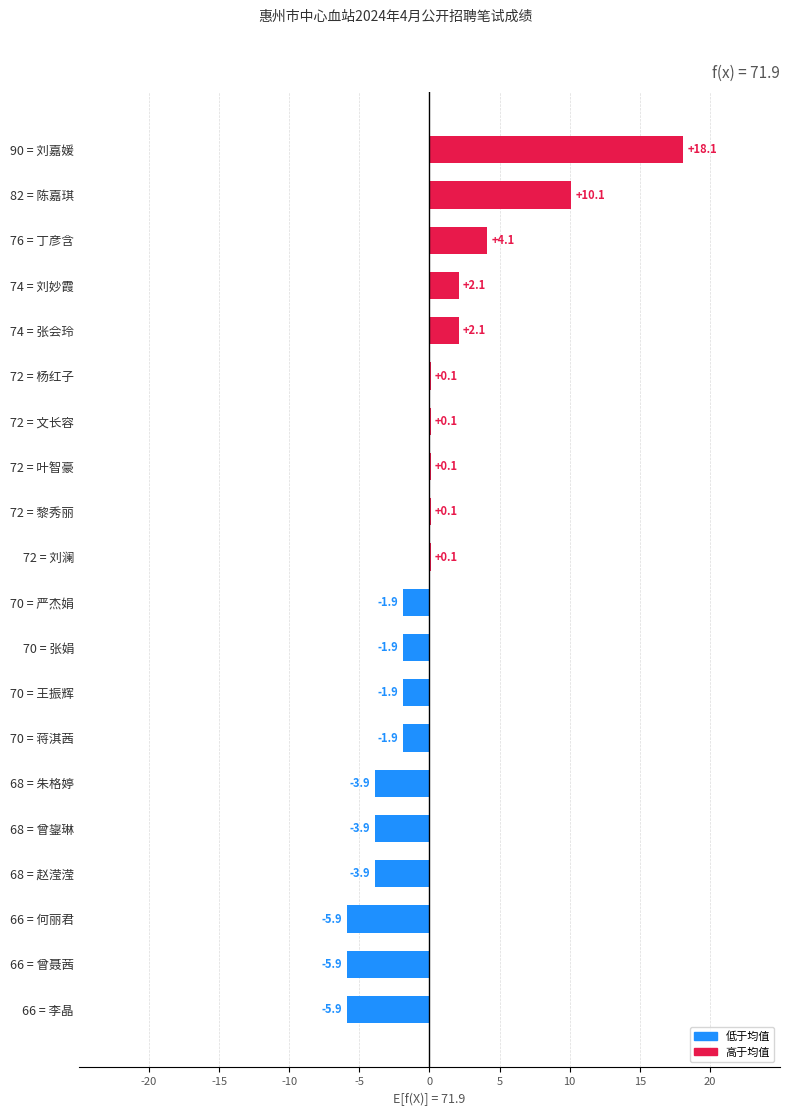

Which has a higher value, 72 = 刘澜 or 68 = 朱格婷?

72 = 刘澜